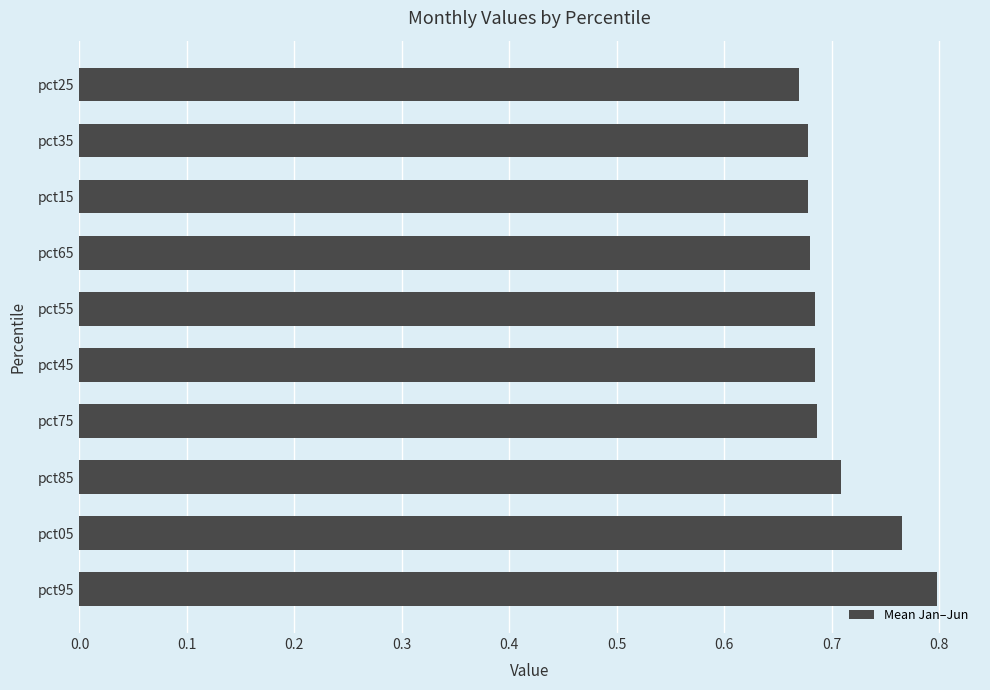

What is the sum of the values at pct95 and pct45?

1.5